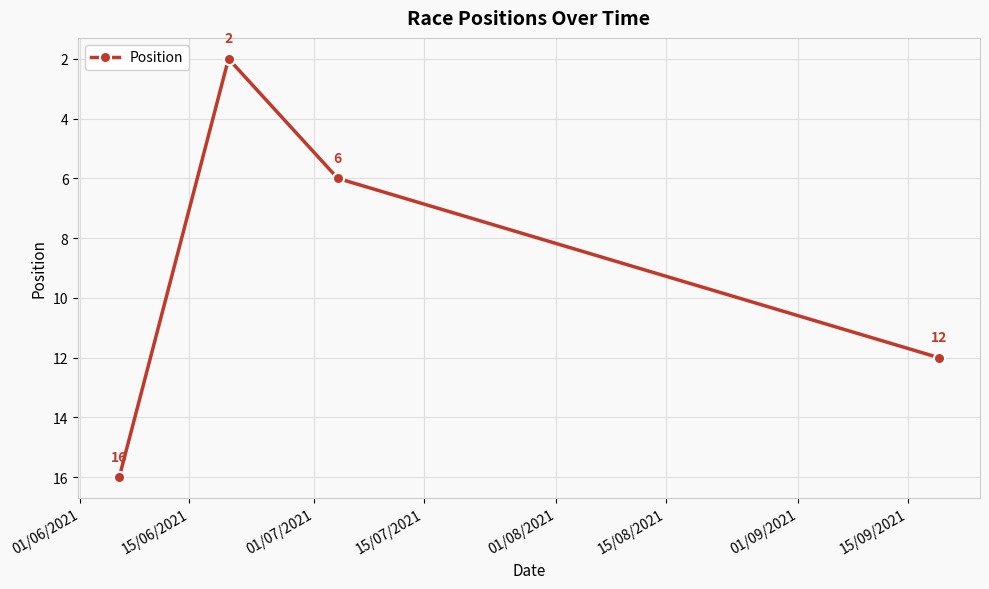

What is the value of the 2nd point from the left?

2